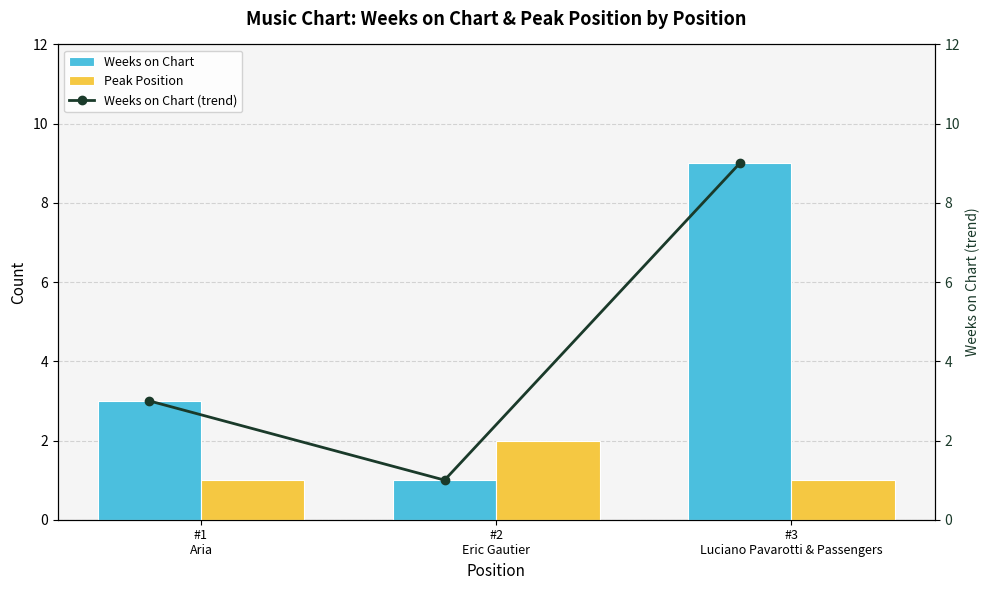

What is the difference between the second highest and minimum values in the Weeks on Chart series?

2